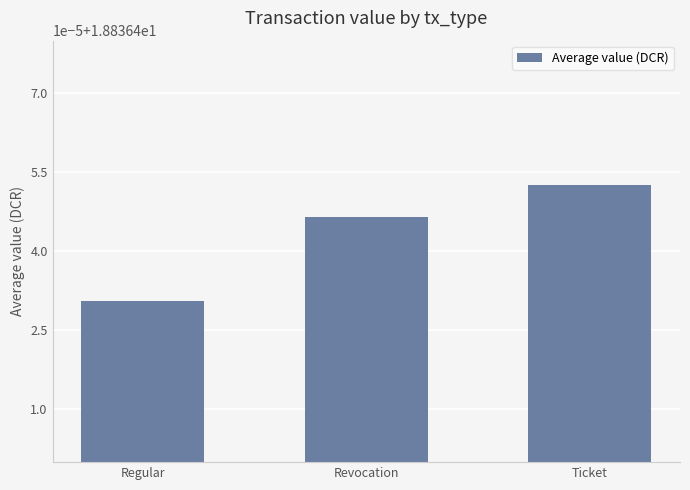

Where is the data nearest to the value 18?

Regular